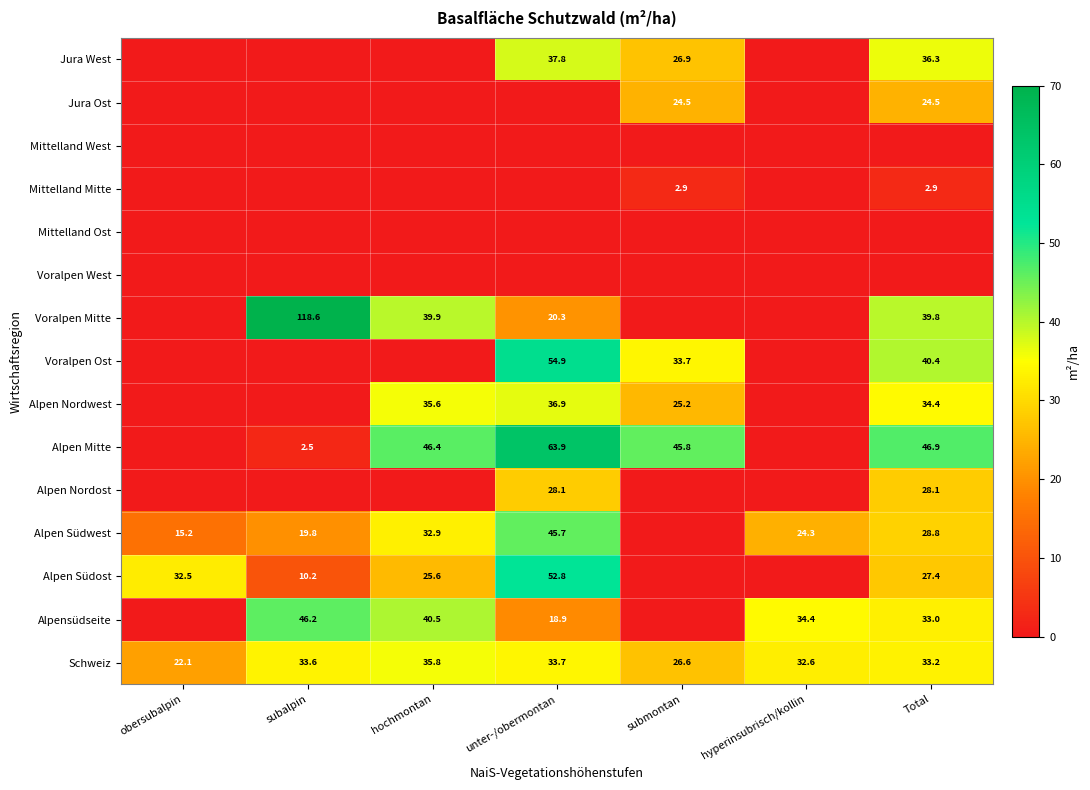

Rank the categories by Schweiz value from lowest to highest.

obersubalpin, submontan, hyperinsubrisch/kollin, Total, subalpin, unter-/obermontan, hochmontan